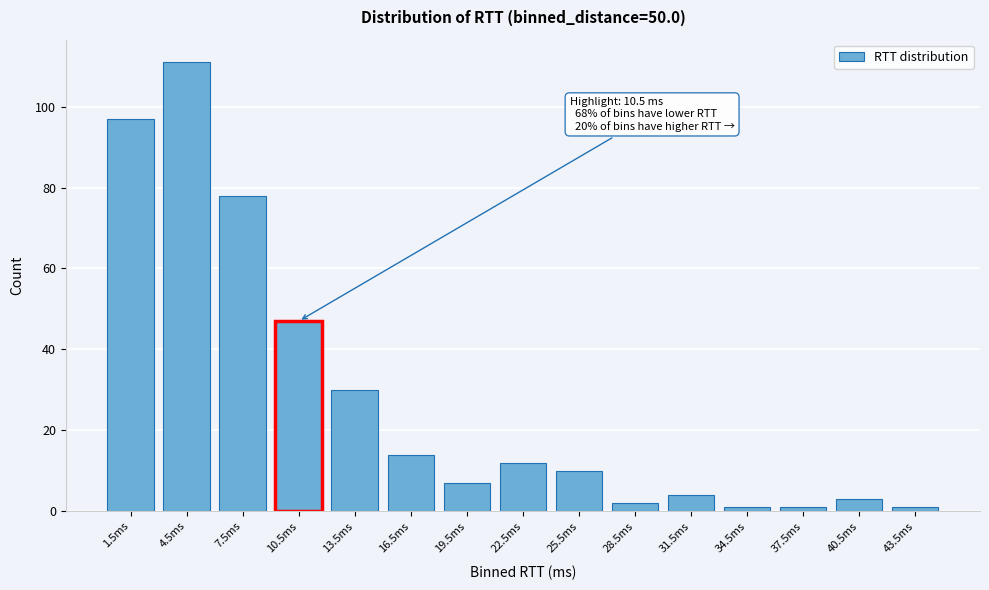

Reading right to left, transcribe all the data shown in this chart.

43.5ms=1	40.5ms=3	37.5ms=1	34.5ms=1	31.5ms=4	28.5ms=2	25.5ms=10	22.5ms=12	19.5ms=7	16.5ms=14	13.5ms=30	10.5ms=47	7.5ms=78	4.5ms=111	1.5ms=97